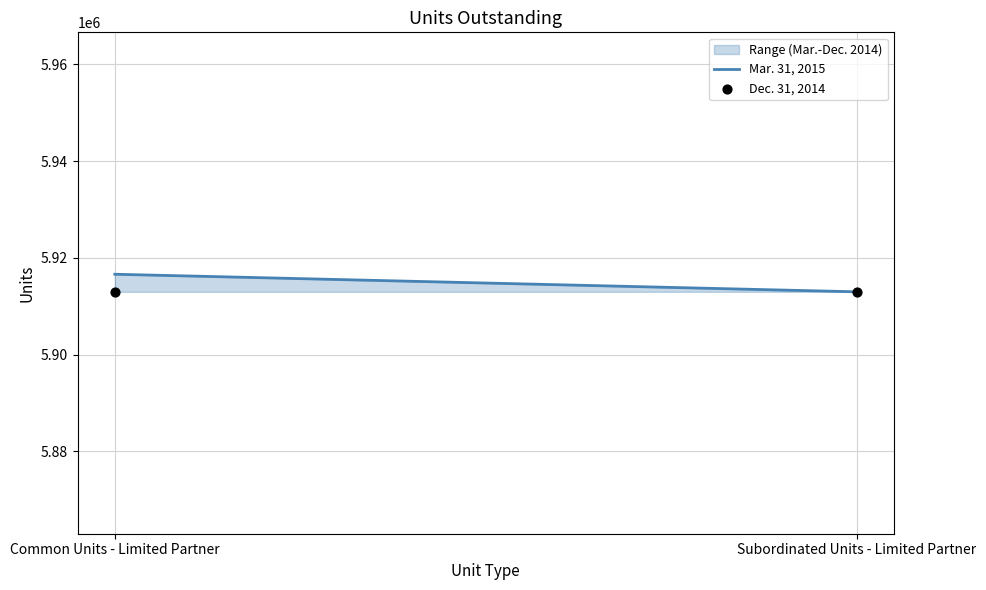

Which series has the largest Y range (max minus min)?

Mar. 31, 2015